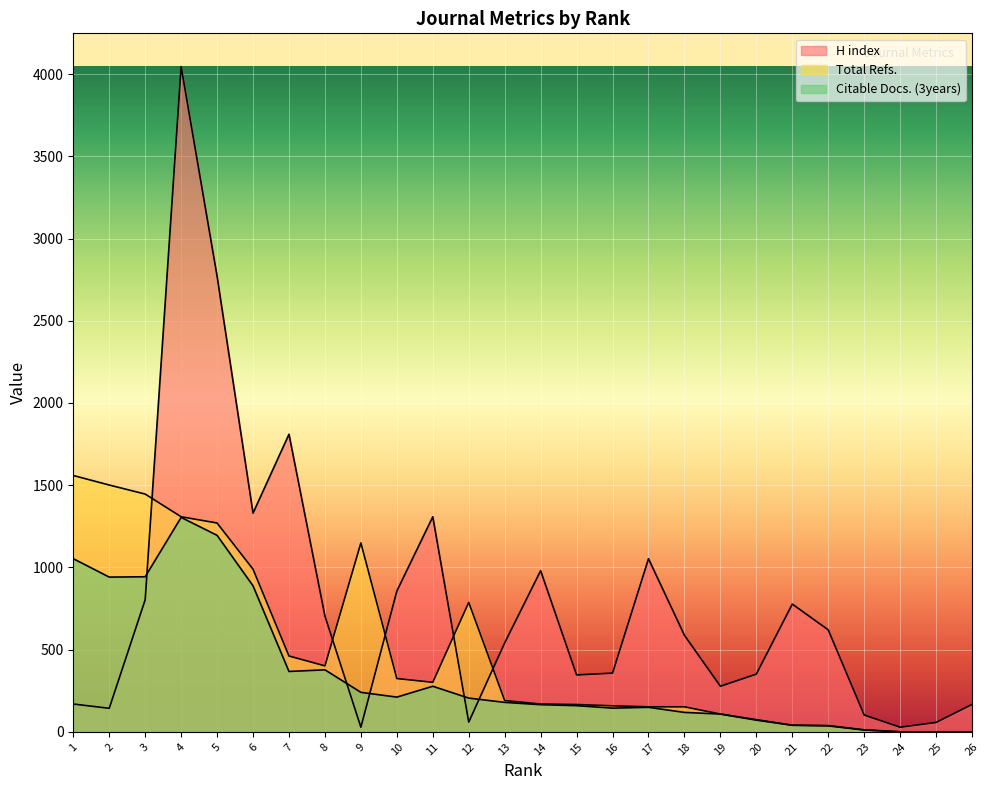

What is the difference between the maximum and second lowest values in the H index series?

4018